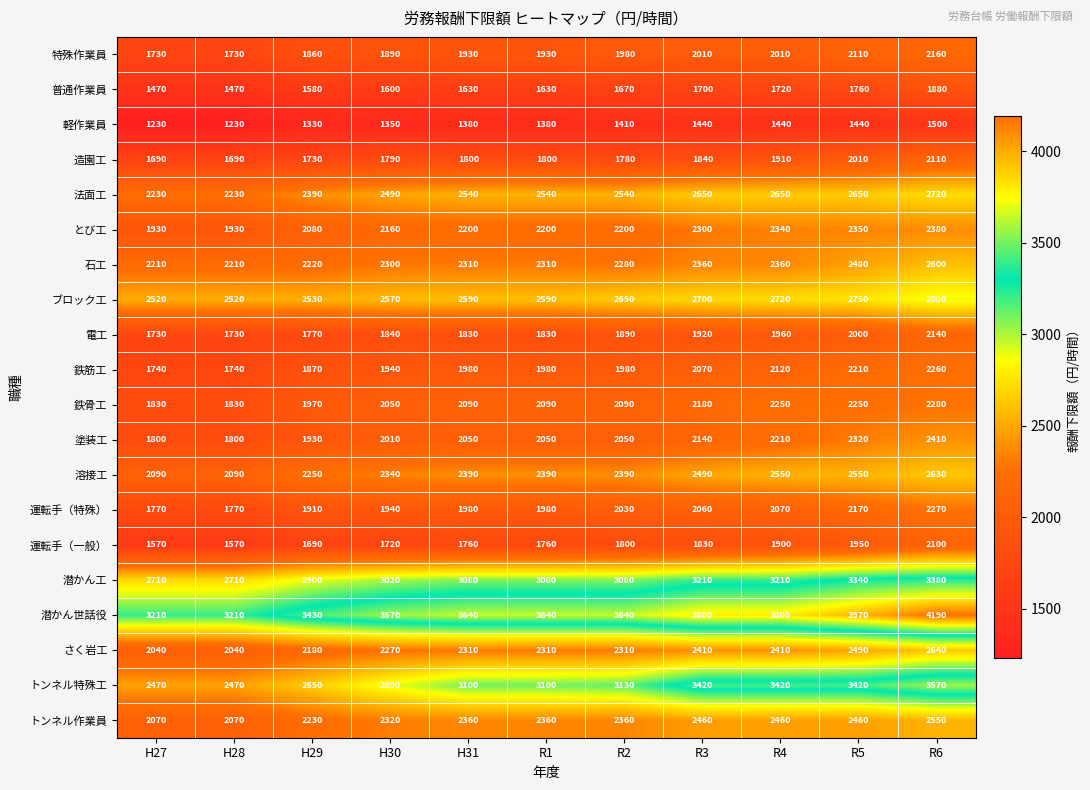

Which series has the widest spread of values?

トンネル特殊工